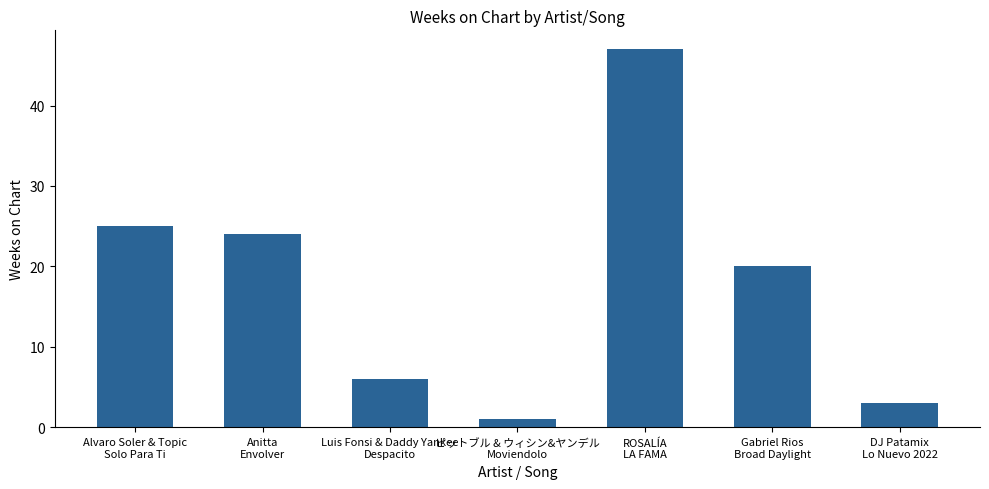

What is the ratio of the value at Alvaro Soler & Topic
Solo Para Ti to the value at DJ Patamix
Lo Nuevo 2022?

8.3